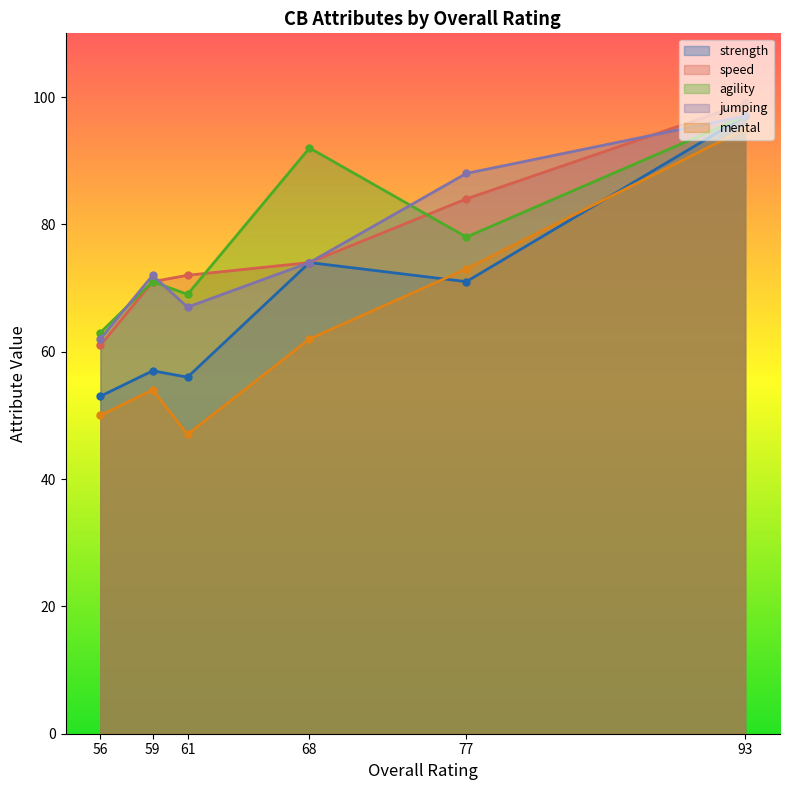

The value of speed at 77 is 19. True or false?

False